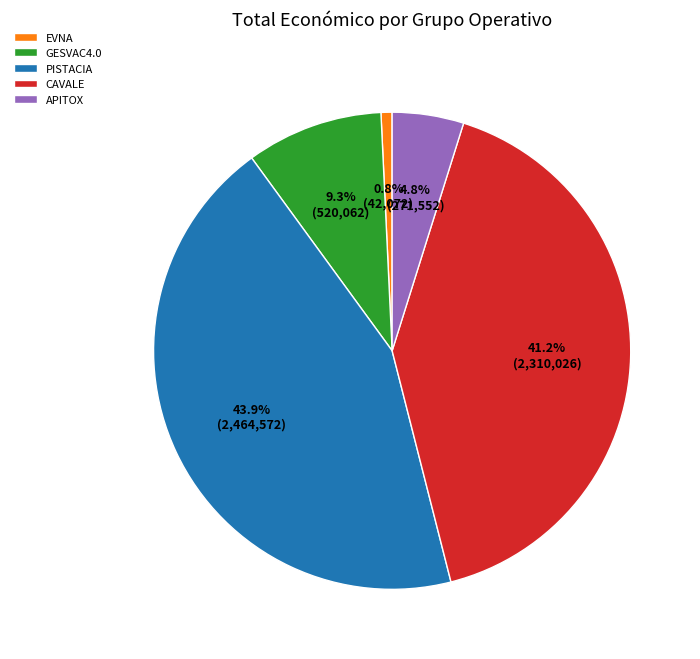

To the nearest percent, what is the combined percentage of EVNA and APITOX?

6%